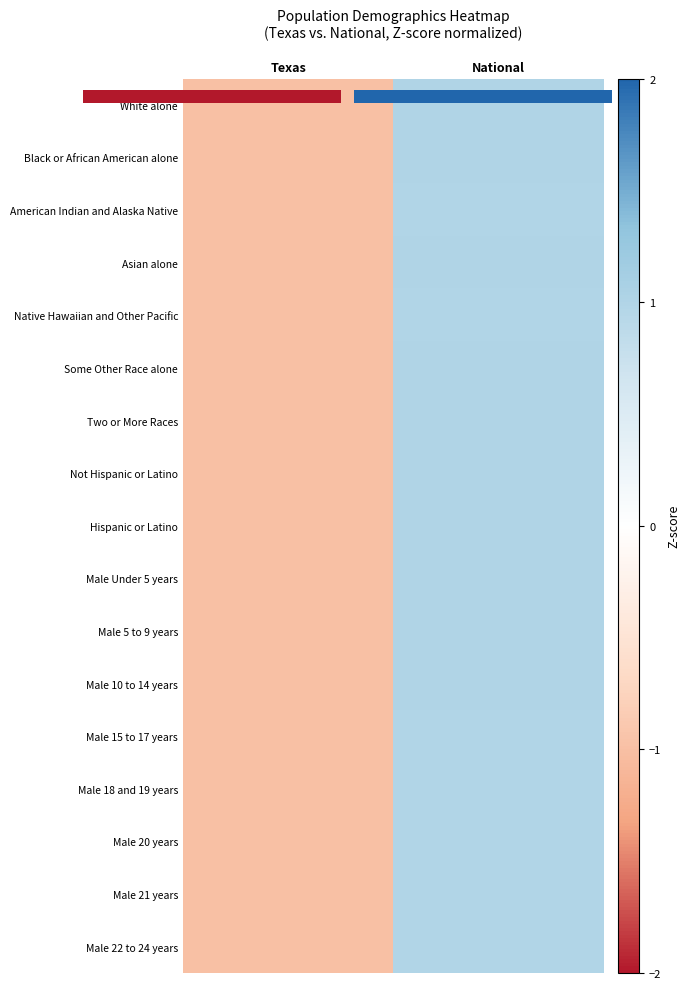

The Not Hispanic or Latino series shows -1.0 at Texas. True or false?

True